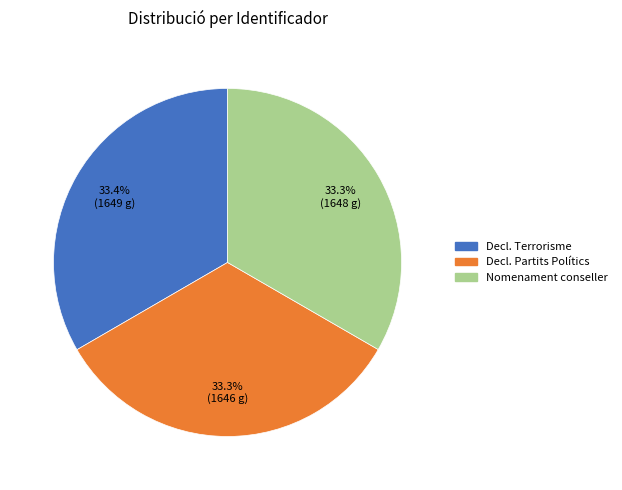

How many segments does this pie chart have?

3